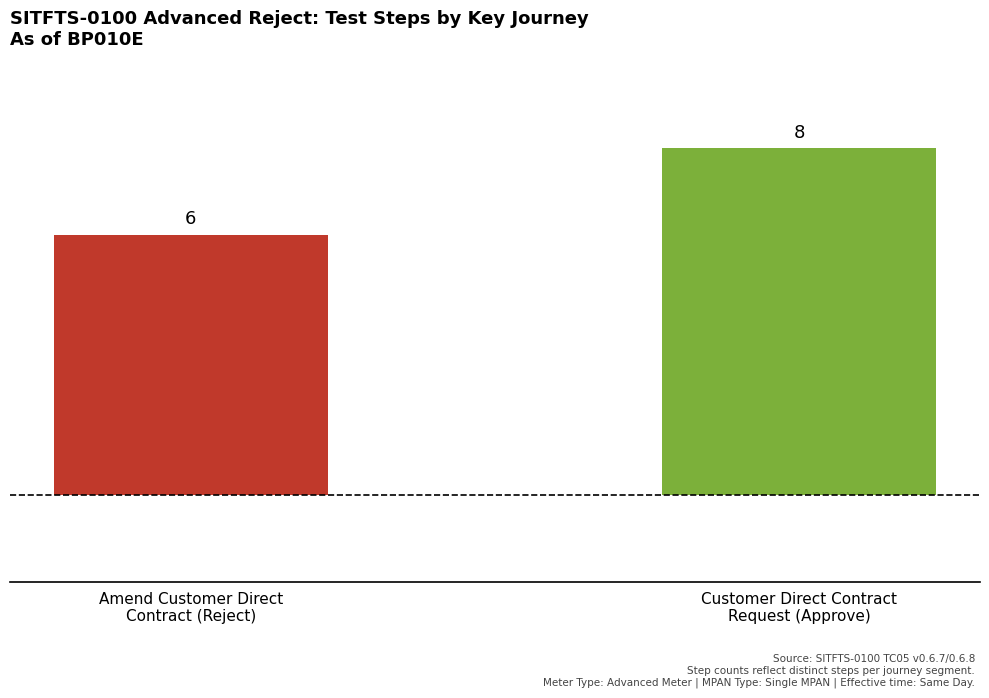

What is the maximum value shown in the chart?

8